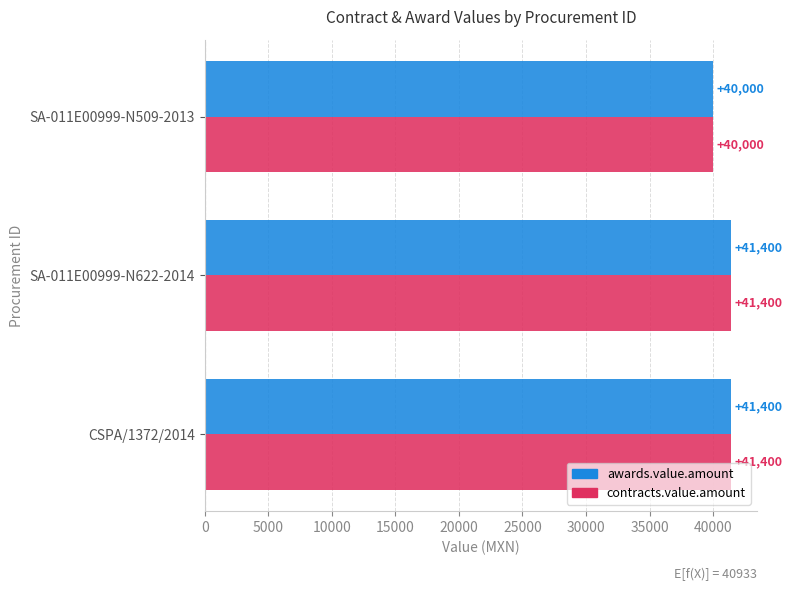

What is the approximate value of contracts.value.amount at SA-011E00999-N622-2014?

41400